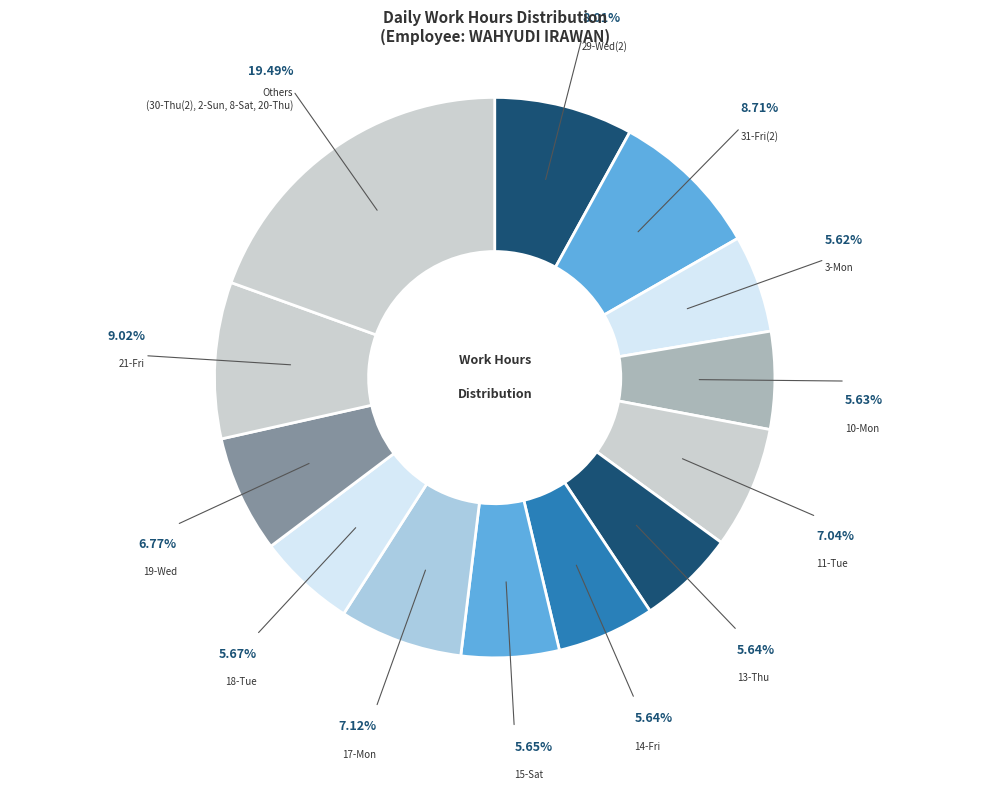

How much of the chart is everything except 10-Mon?

94.4%